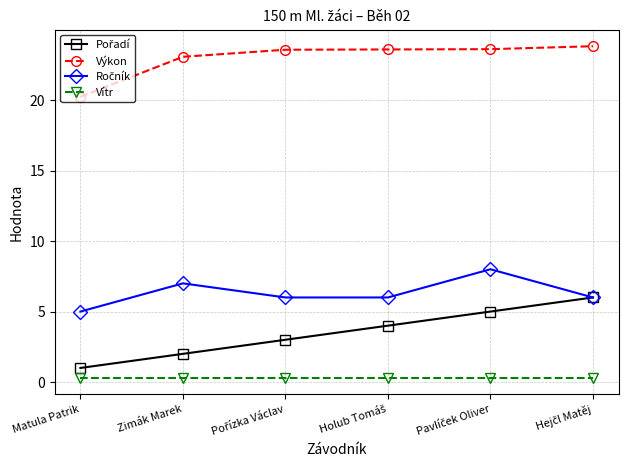

What is the label of the 5th point from the right?

Zimák Marek